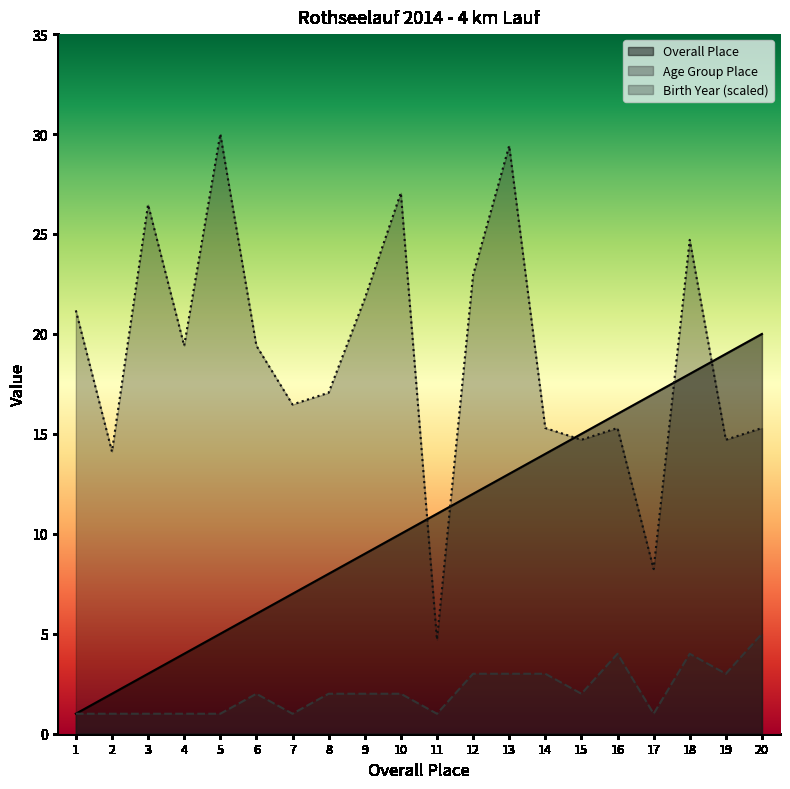

Which category has the highest value across all series?

5